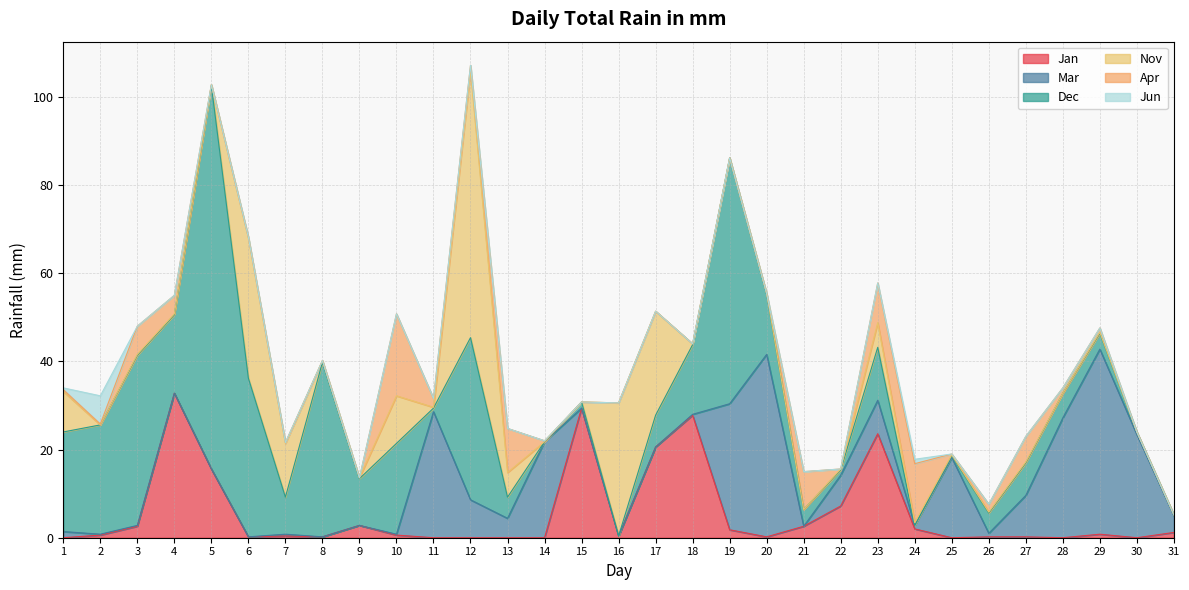

The Nov series shows 30.2 at 16. True or false?

True